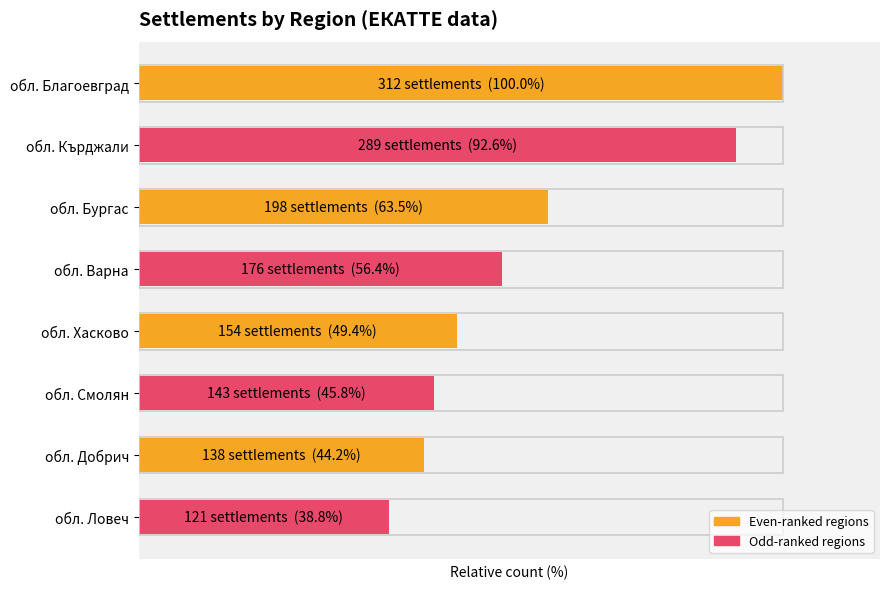

Rank the categories by value from lowest to highest.

обл. Ловеч, обл. Добрич, обл. Смолян, обл. Хасково, обл. Варна, обл. Бургас, обл. Кърджали, обл. Благоевград